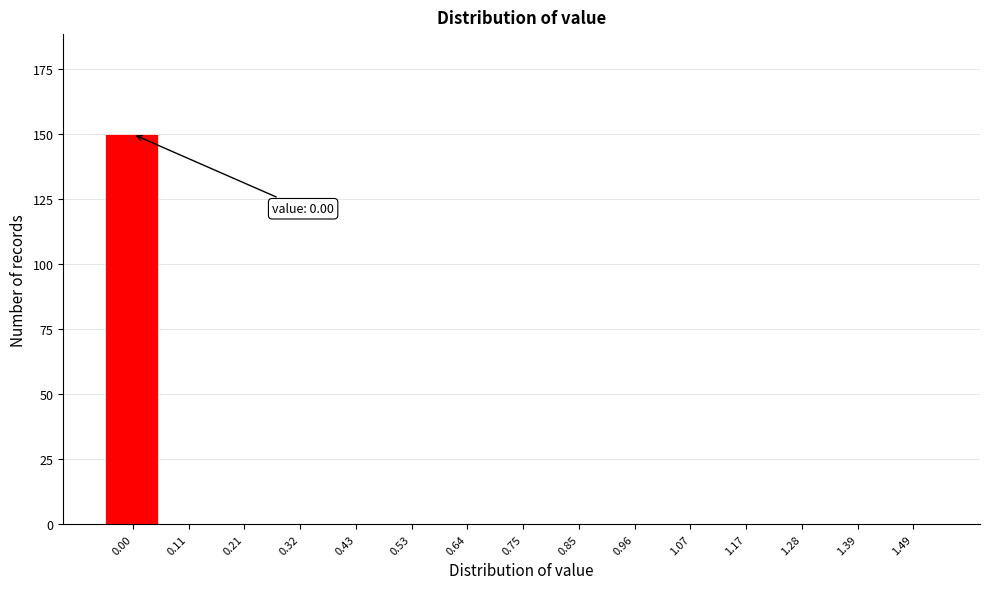

Reading left to right, transcribe all the data shown in this chart.

0.00=150	0.11=0	0.21=0	0.32=0	0.43=0	0.53=0	0.64=0	0.75=0	0.85=0	0.96=0	1.07=0	1.17=0	1.28=0	1.39=0	1.49=0